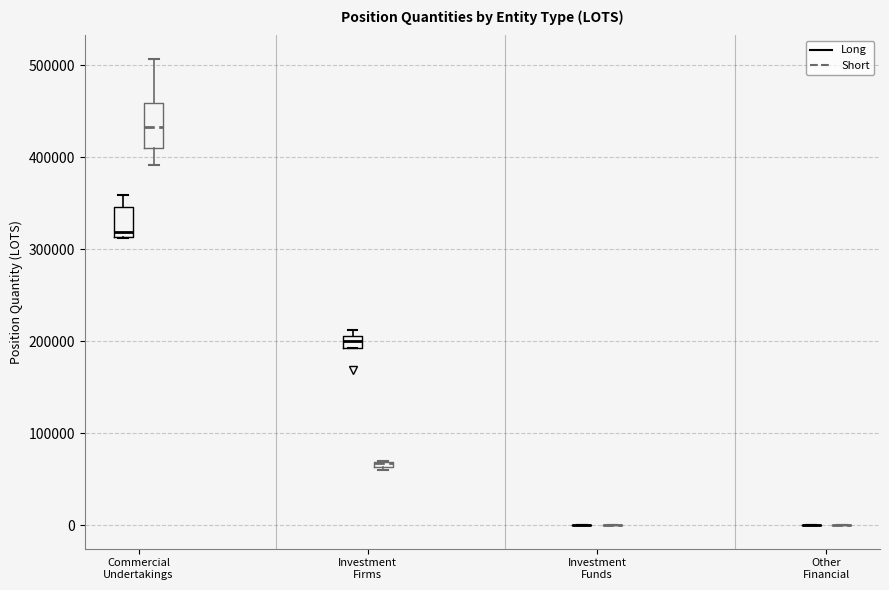

Where is the upper edge of the box for Investment Firms (Long) on the y-axis? The values are not printed on the chart, so give them approximately, as read against the axis.

210000